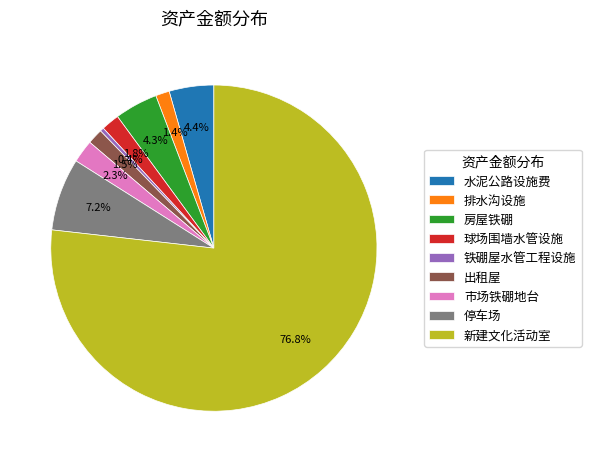

How many slices are in this pie chart?

9